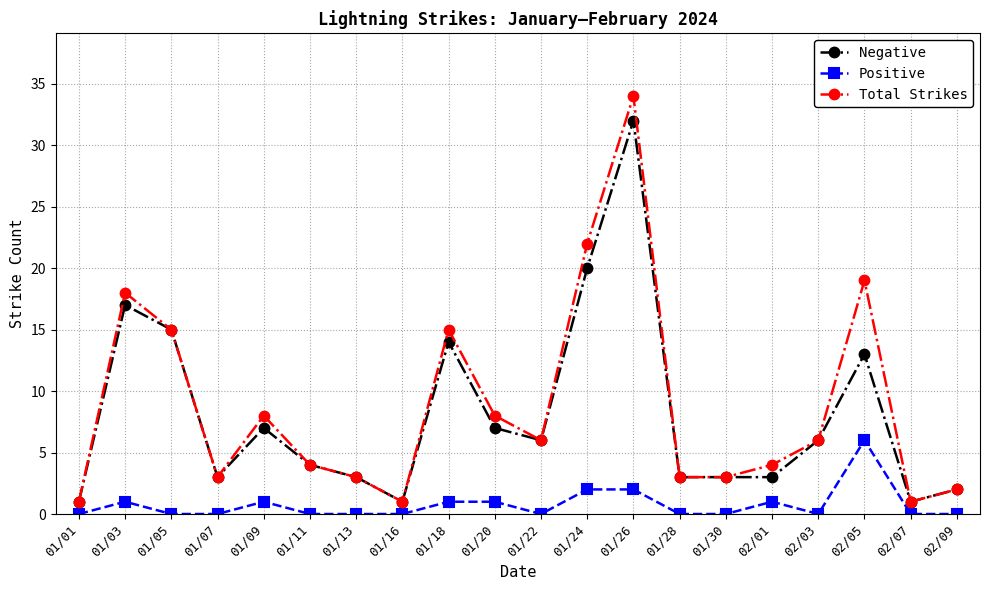

What are all the series names shown in the legend?

Negative, Positive, Total Strikes